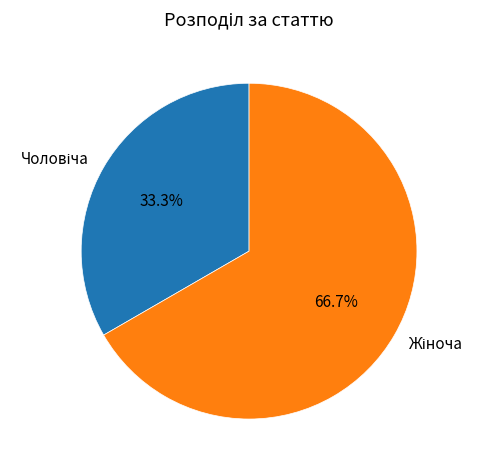

Is there a majority slice in this chart?

Yes